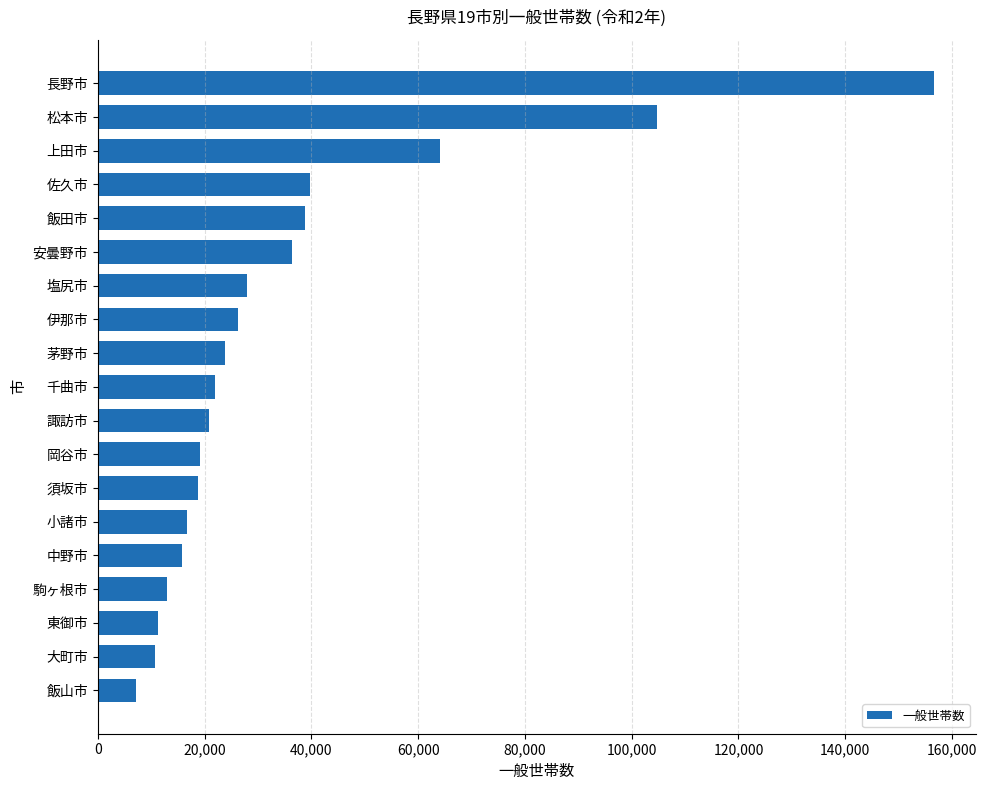

At which label is the value closest to 81936?

上田市